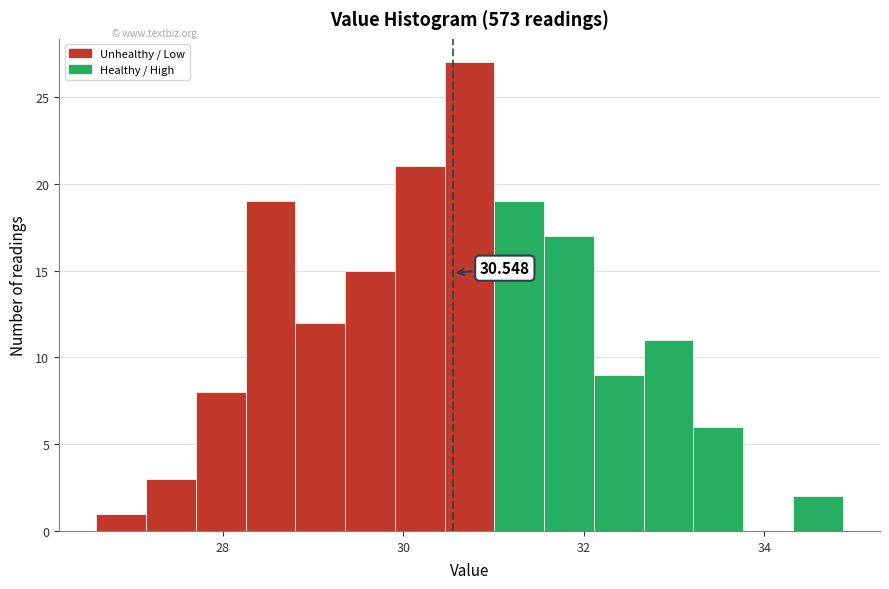

Read against the x-axis, roughly where is the centre of the tallest bar?

30.8